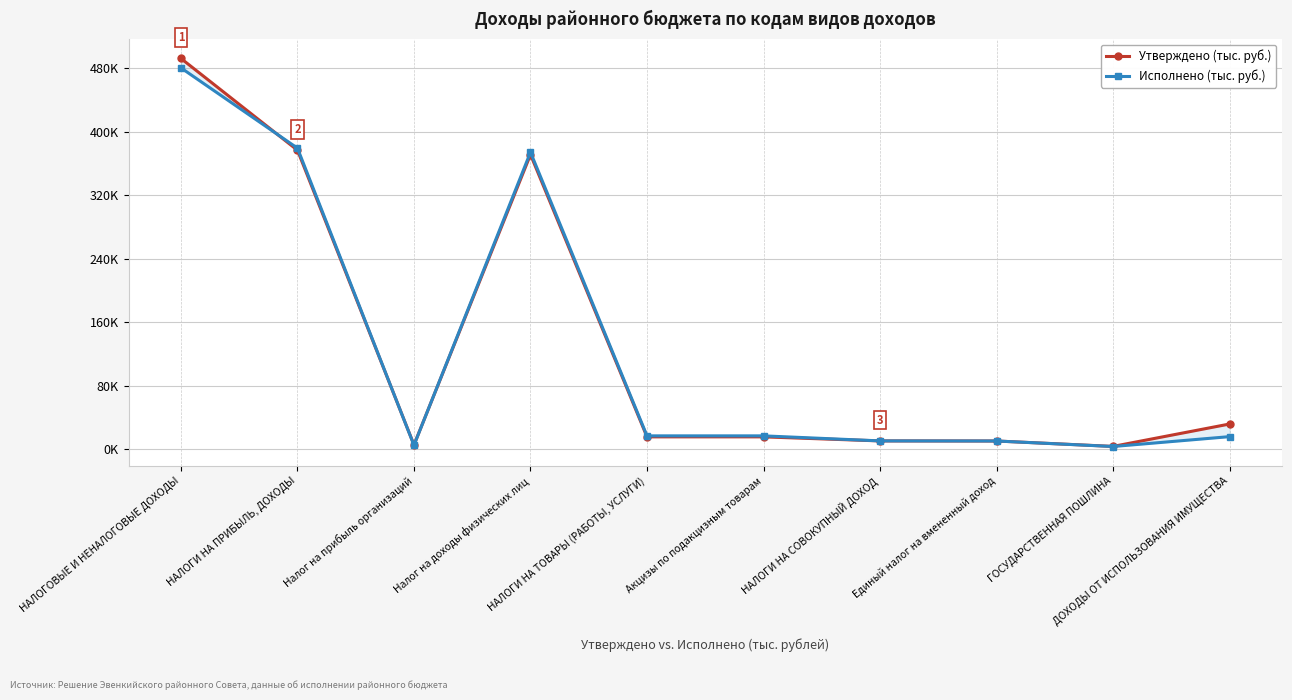

Reading right to left, transcribe all the data shown in this chart.

Утверждено (тыс. руб.): ДОХОДЫ ОТ ИСПОЛЬЗОВАНИЯ ИМУЩЕСТВА=31817.9	ГОСУДАРСТВЕННАЯ ПОШЛИНА=3606.8	Единый налог на вмененный доход=10409.4	НАЛОГИ НА СОВОКУПНЫЙ ДОХОД=10526.3	Акцизы по подакцизным товарам=15625.6	НАЛОГИ НА ТОВАРЫ (РАБОТЫ, УСЛУГИ)=15625.6	Налог на доходы физических лиц=371162.9	Налог на прибыль организаций=5493.0	НАЛОГИ НА ПРИБЫЛЬ, ДОХОДЫ=376655.9	НАЛОГОВЫЕ И НЕНАЛОГОВЫЕ ДОХОДЫ=492226.1
Исполнено (тыс. руб.): ДОХОДЫ ОТ ИСПОЛЬЗОВАНИЯ ИМУЩЕСТВА=15910.8	ГОСУДАРСТВЕННАЯ ПОШЛИНА=3473.2	Единый налог на вмененный доход=10428.6	НАЛОГИ НА СОВОКУПНЫЙ ДОХОД=10541.1	Акцизы по подакцизным товарам=16893.2	НАЛОГИ НА ТОВАРЫ (РАБОТЫ, УСЛУГИ)=16893.2	Налог на доходы физических лиц=374097.4	Налог на прибыль организаций=5131.8	НАЛОГИ НА ПРИБЫЛЬ, ДОХОДЫ=379229.2	НАЛОГОВЫЕ И НЕНАЛОГОВЫЕ ДОХОДЫ=480360.8